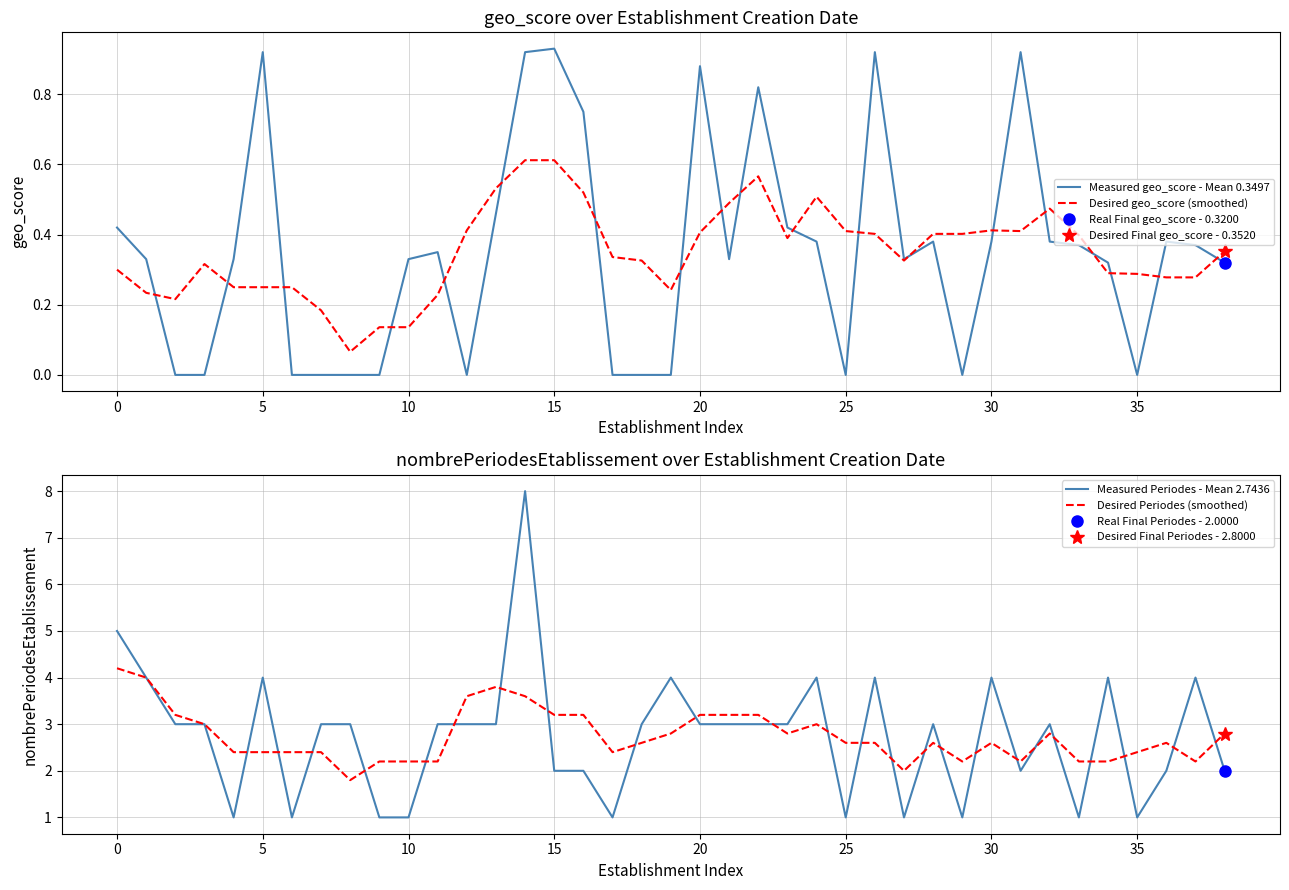

The value of Measured geo_score - Mean 0.3497 at 35 is 0.4. True or false?

False